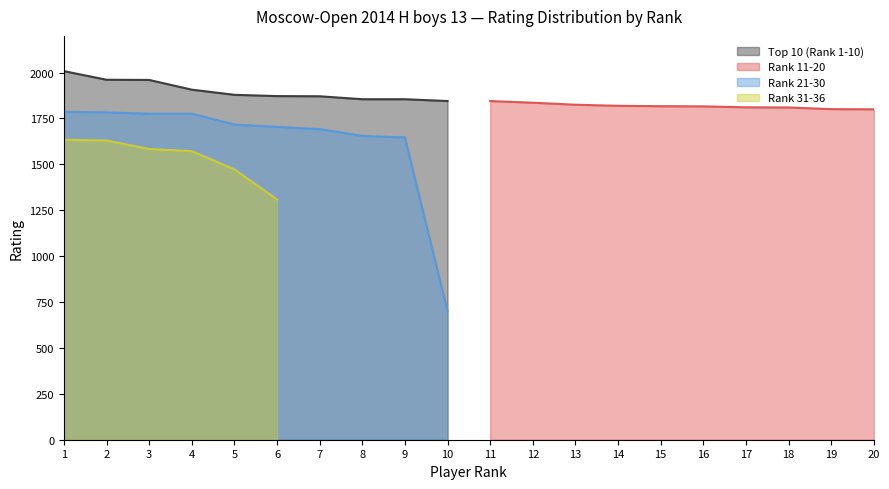

How many data points in Rank 11-20 are above 1800?

9